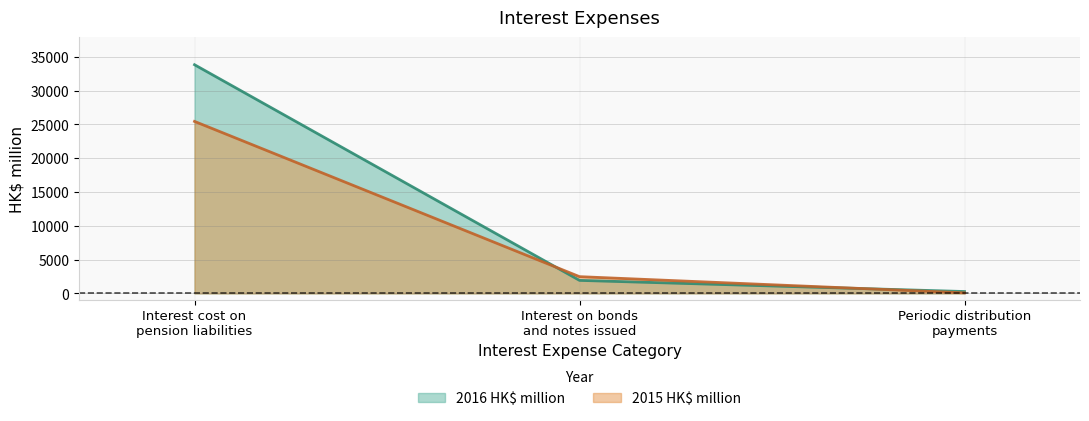

What is the value of the 2016 HK$ million point at the 3rd from the left?

277